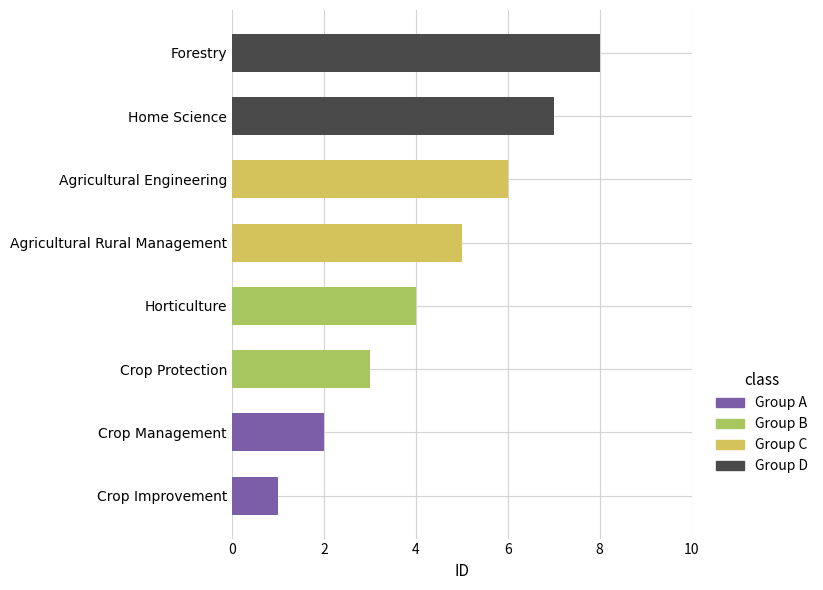

What position from the right is Horticulture?

5